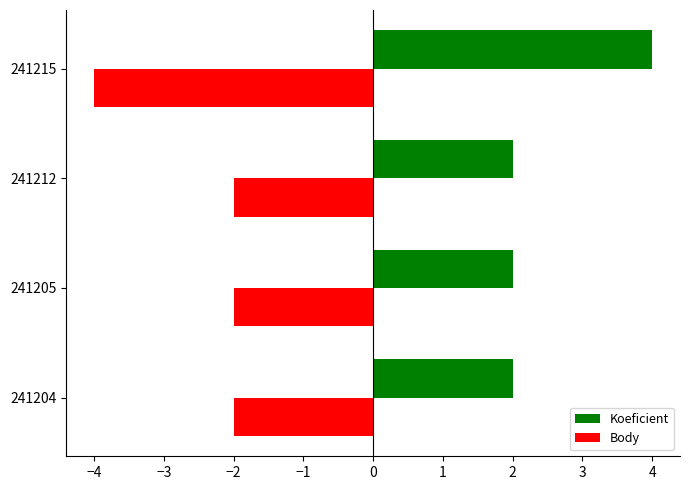

The value of Body at 241215 is -6. True or false?

False